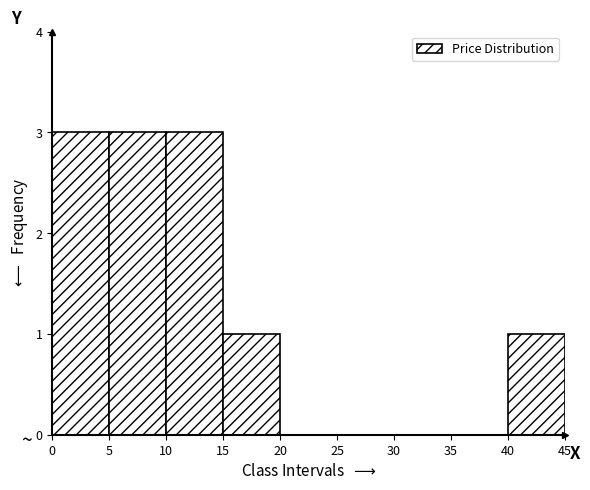

Reading left to right, list every bar in this chart as the range it spans on the x-axis followed by its height. The values are not printed on the chart, so give them approximately, as read against the axis.

0 to 5: 3
5 to 10: 3
10 to 15: 3
15 to 20: 1
20 to 25: 0
25 to 30: 0
30 to 35: 0
35 to 40: 0
40 to 45: 1